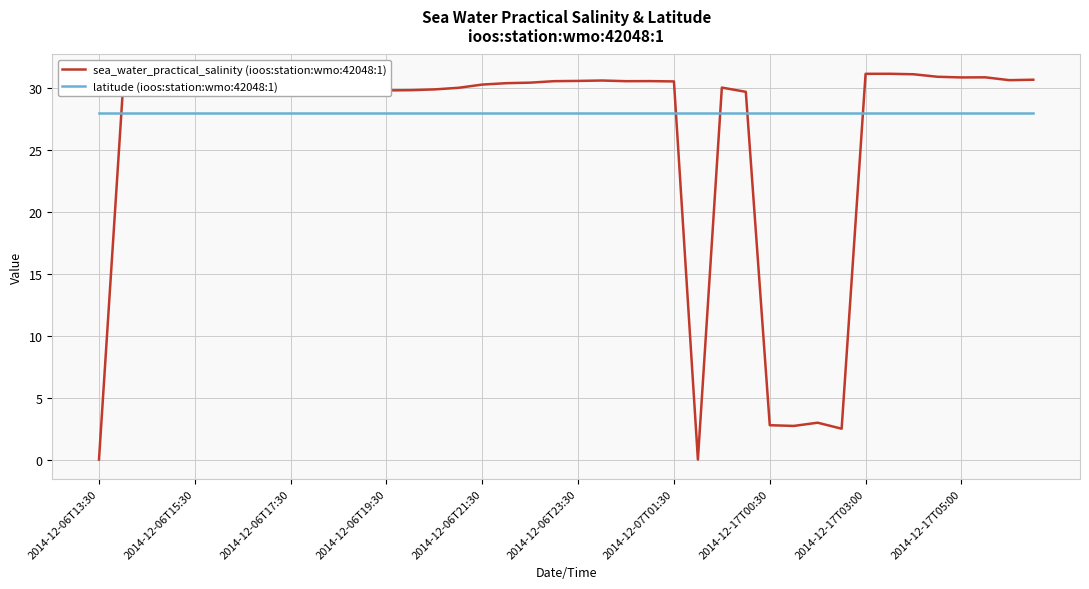

Which series ends up on top after the final intersection of sea_water_practical_salinity (ioos:station:wmo:42048:1) and latitude (ioos:station:wmo:42048:1)?

sea_water_practical_salinity (ioos:station:wmo:42048:1)